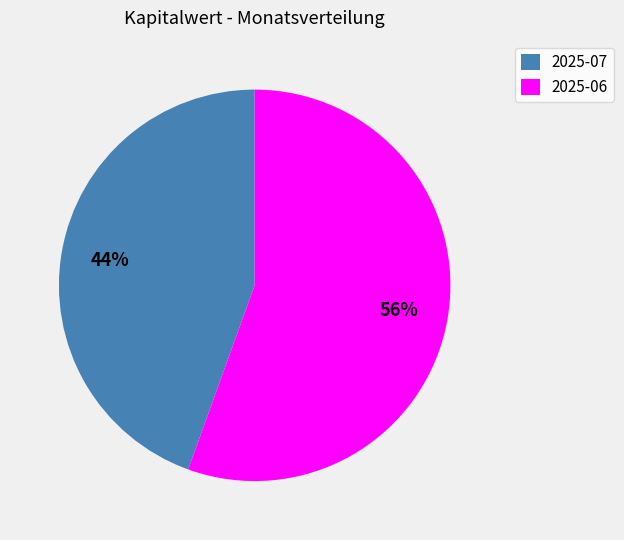

Is the sum of 2025-06 and 2025-07 greater than half?

Yes